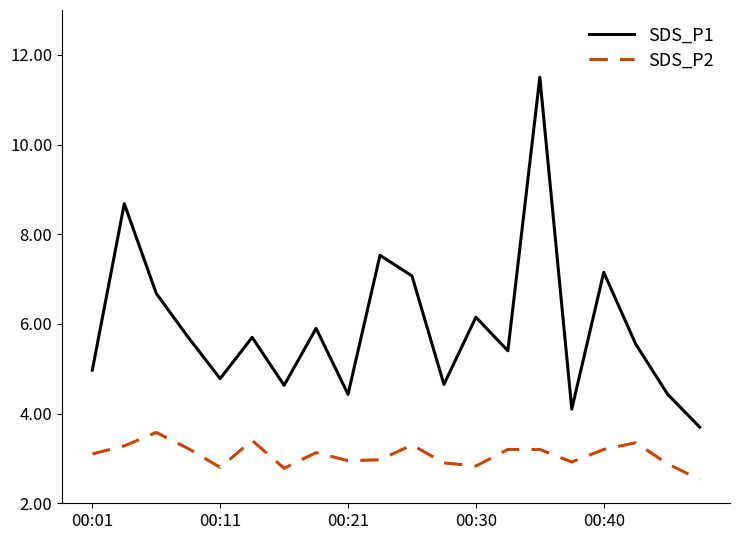

What is the sum of all SDS_P2 values?

61.5